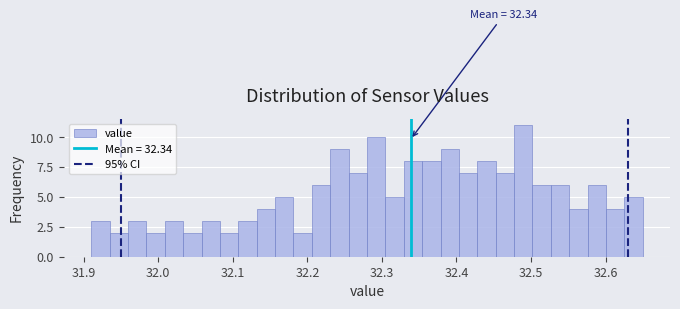

Around what value on the x-axis is the tallest bar? Give the approximate position of its centre, as read against the axis.

32.49